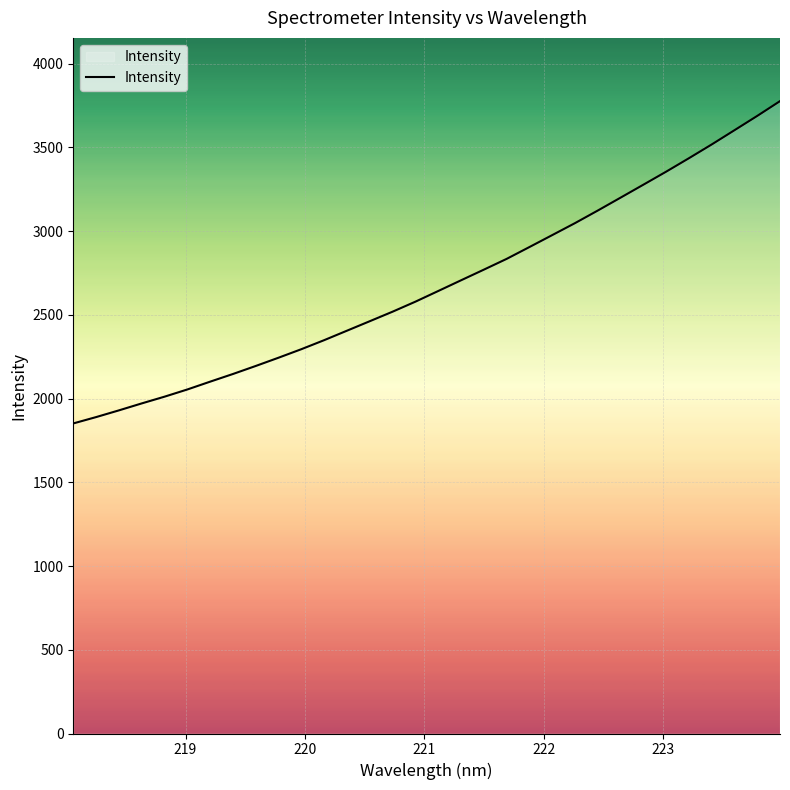

Is this an area chart (filled region under the line)?

No